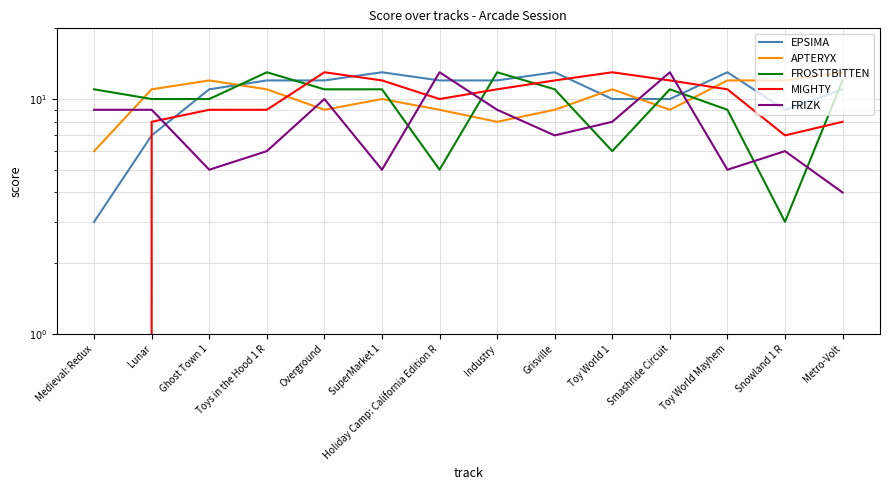

The APTERYX series shows 13 at Metro-Volt. True or false?

True